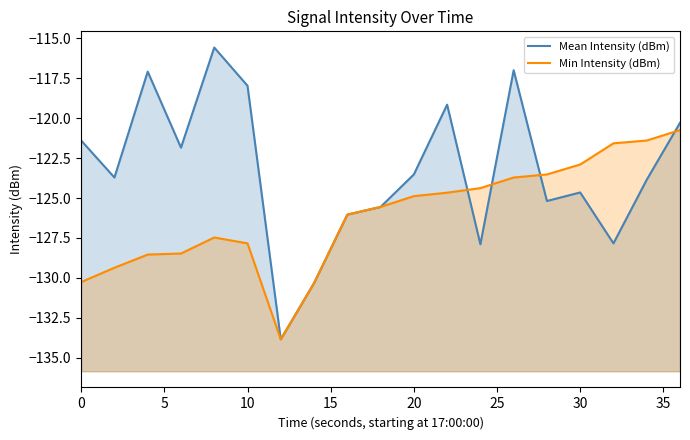

Is the value of Min Intensity (dBm) at 20 greater than the value of Mean Intensity (dBm) at 0?

No